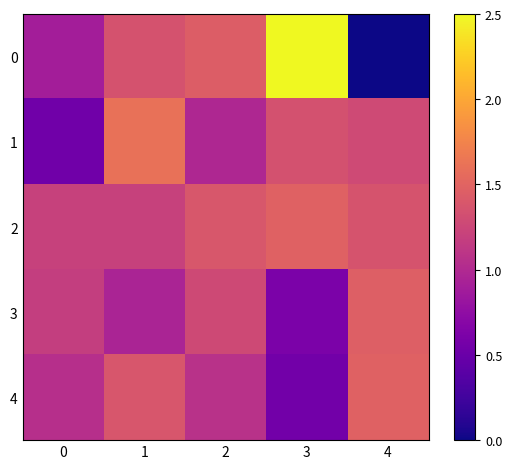

List the series in order of their peak value, lowest first.

3, 2, 4, 1, 0